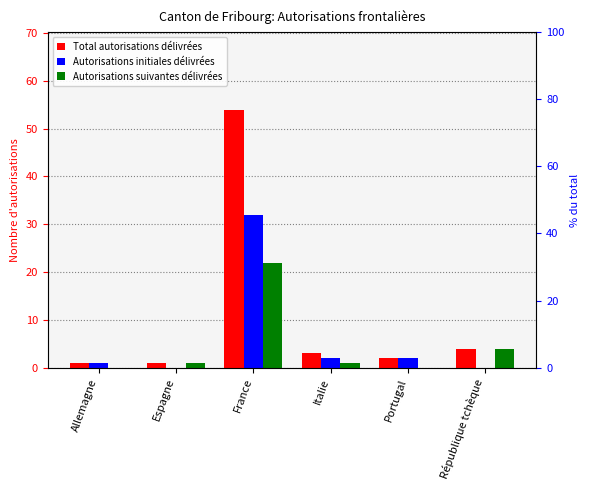

Are the bars horizontal?

No